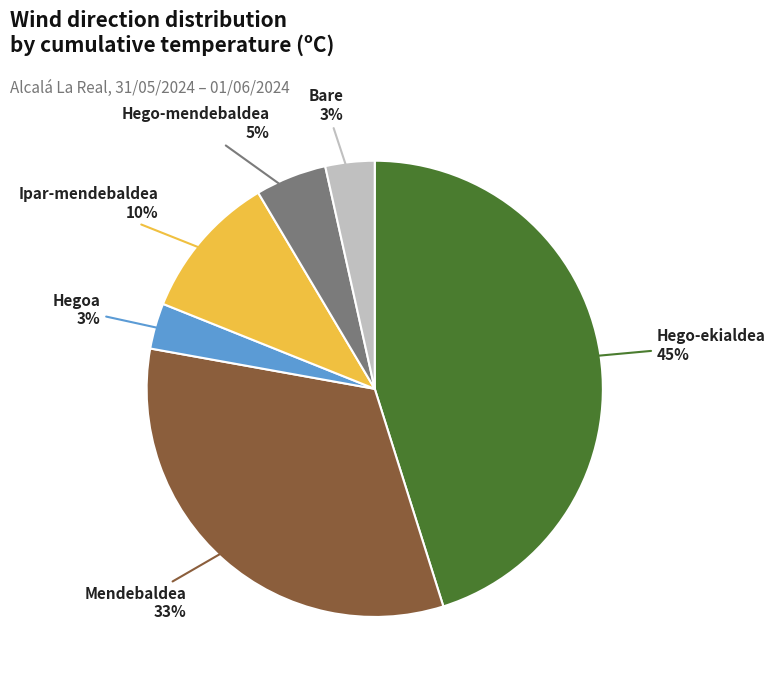

Is the sum of Hegoa and Mendebaldea greater than half?

No